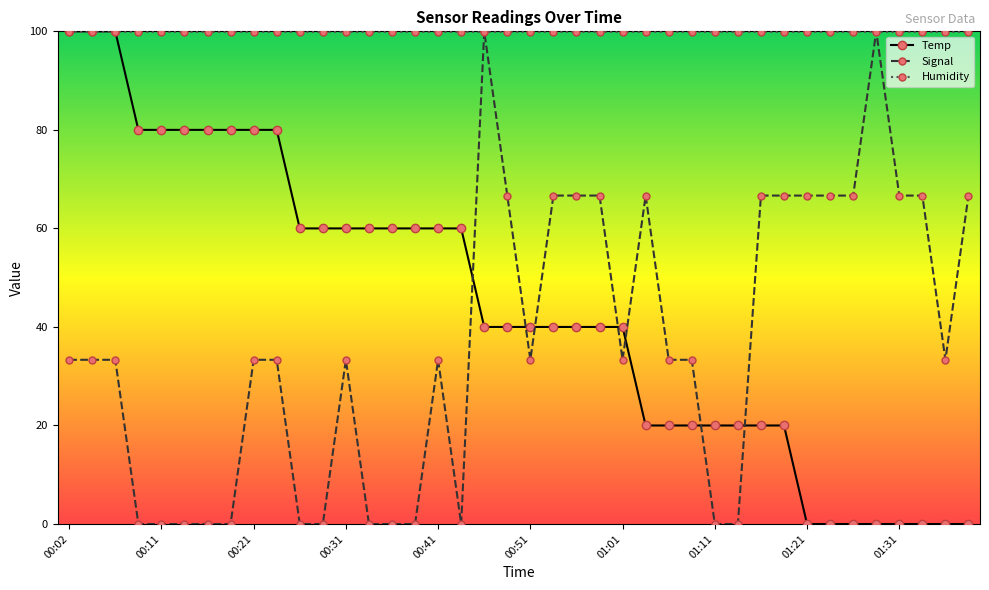

Which series ends up on top after the final intersection of Signal and Temp?

Signal